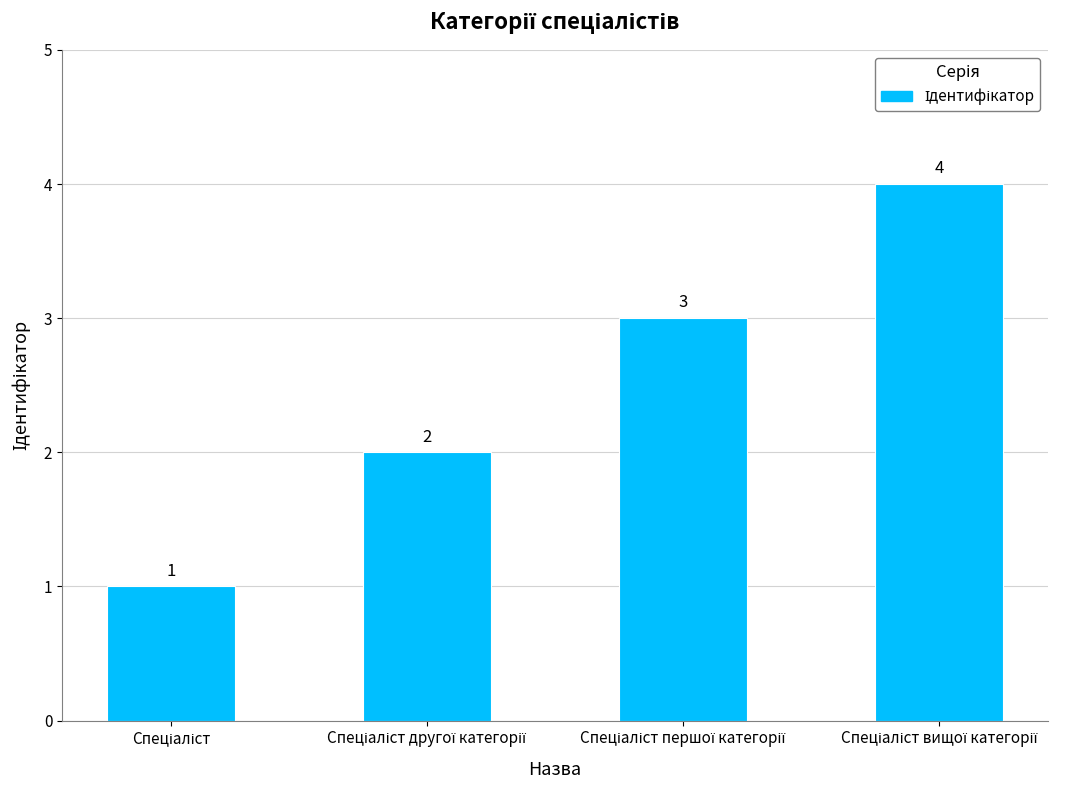

Count the values in the range 2 to 4.

3